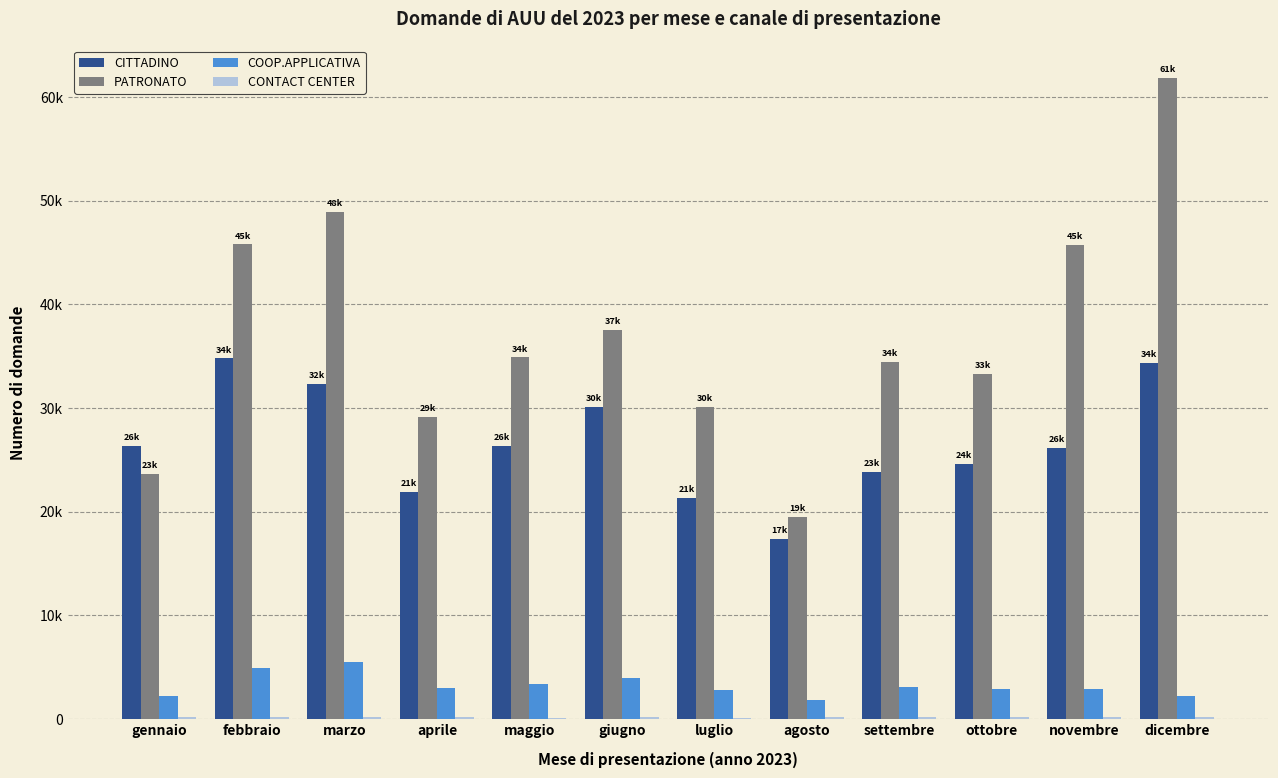

Does the chart contain stacked bars?

No